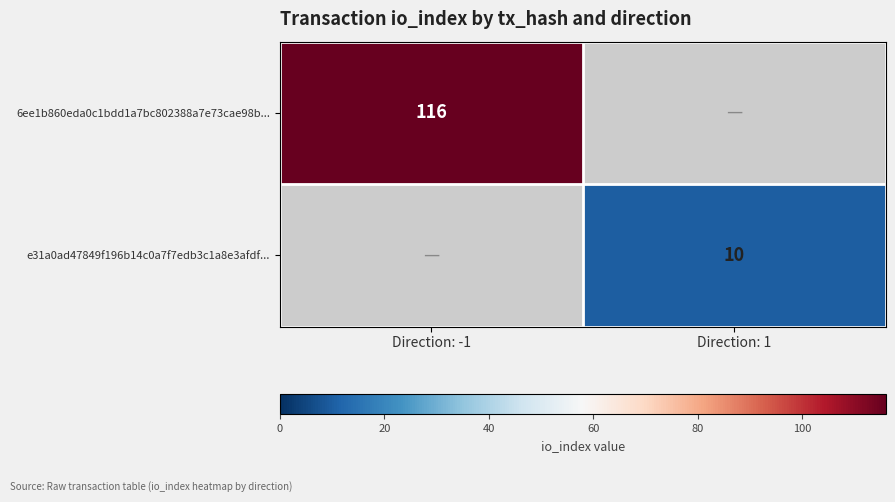

The e31a0ad47849f196b14c0a7f7edb3c1a8e3afdf... series shows 10 at Direction: 1. True or false?

True